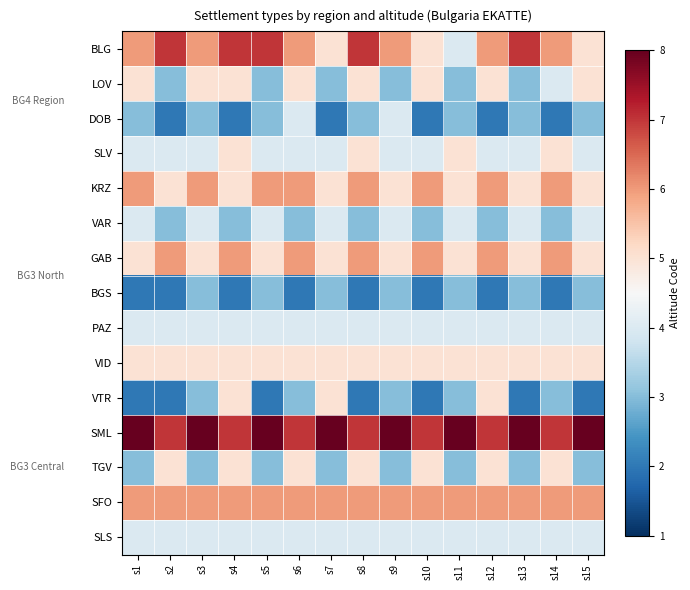

Reading right to left, transcribe all the data shown in this chart.

BLG: s15=5	s14=6	s13=7	s12=6	s11=4	s10=5	s9=6	s8=7	s7=5	s6=6	s5=7	s4=7	s3=6	s2=7	s1=6
LOV: s15=5	s14=4	s13=3	s12=5	s11=3	s10=5	s9=3	s8=5	s7=3	s6=5	s5=3	s4=5	s3=5	s2=3	s1=5
DOB: s15=3	s14=2	s13=3	s12=2	s11=3	s10=2	s9=4	s8=3	s7=2	s6=4	s5=3	s4=2	s3=3	s2=2	s1=3
SLV: s15=4	s14=5	s13=4	s12=4	s11=5	s10=4	s9=4	s8=5	s7=4	s6=4	s5=4	s4=5	s3=4	s2=4	s1=4
KRZ: s15=5	s14=6	s13=5	s12=6	s11=5	s10=6	s9=5	s8=6	s7=5	s6=6	s5=6	s4=5	s3=6	s2=5	s1=6
VAR: s15=4	s14=3	s13=4	s12=3	s11=4	s10=3	s9=4	s8=3	s7=4	s6=3	s5=4	s4=3	s3=4	s2=3	s1=4
GAB: s15=5	s14=6	s13=5	s12=6	s11=5	s10=6	s9=5	s8=6	s7=5	s6=6	s5=5	s4=6	s3=5	s2=6	s1=5
BGS: s15=3	s14=2	s13=3	s12=2	s11=3	s10=2	s9=3	s8=2	s7=3	s6=2	s5=3	s4=2	s3=3	s2=2	s1=2
PAZ: s15=4	s14=4	s13=4	s12=4	s11=4	s10=4	s9=4	s8=4	s7=4	s6=4	s5=4	s4=4	s3=4	s2=4	s1=4
VID: s15=5	s14=5	s13=5	s12=5	s11=5	s10=5	s9=5	s8=5	s7=5	s6=5	s5=5	s4=5	s3=5	s2=5	s1=5
VTR: s15=2	s14=3	s13=2	s12=5	s11=3	s10=2	s9=3	s8=2	s7=5	s6=3	s5=2	s4=5	s3=3	s2=2	s1=2
SML: s15=8	s14=7	s13=8	s12=7	s11=8	s10=7	s9=8	s8=7	s7=8	s6=7	s5=8	s4=7	s3=8	s2=7	s1=8
TGV: s15=3	s14=5	s13=3	s12=5	s11=3	s10=5	s9=3	s8=5	s7=3	s6=5	s5=3	s4=5	s3=3	s2=5	s1=3
SFO: s15=6	s14=6	s13=6	s12=6	s11=6	s10=6	s9=6	s8=6	s7=6	s6=6	s5=6	s4=6	s3=6	s2=6	s1=6
SLS: s15=4	s14=4	s13=4	s12=4	s11=4	s10=4	s9=4	s8=4	s7=4	s6=4	s5=4	s4=4	s3=4	s2=4	s1=4